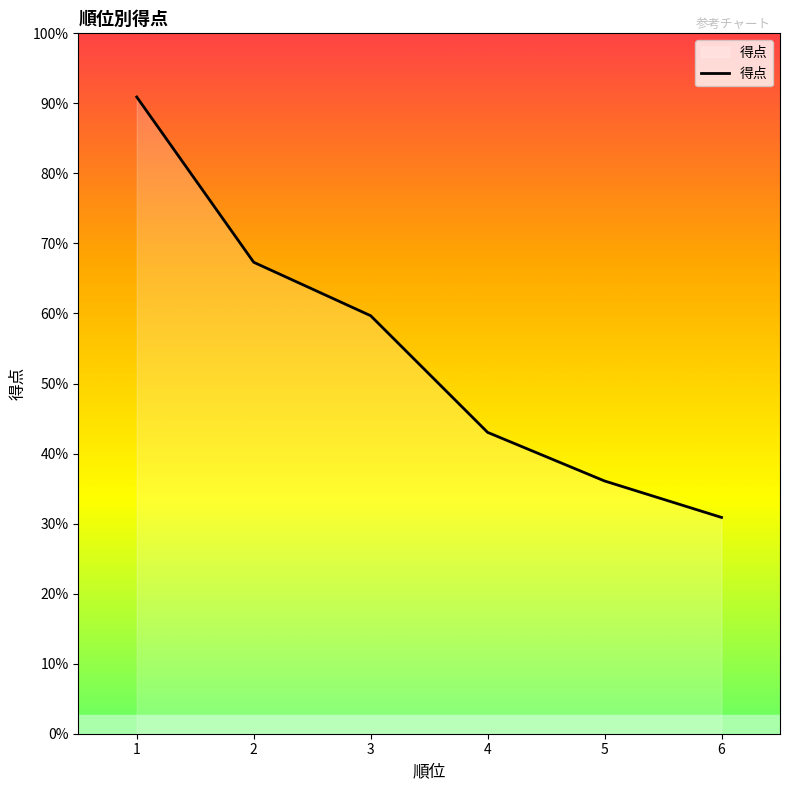

Which label corresponds to the smallest value in the chart?

6